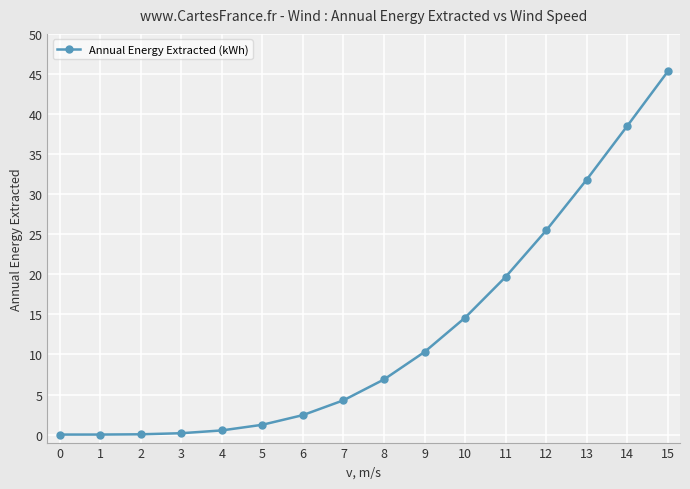

The chart shows a value of 7.1 at 7. True or false?

False